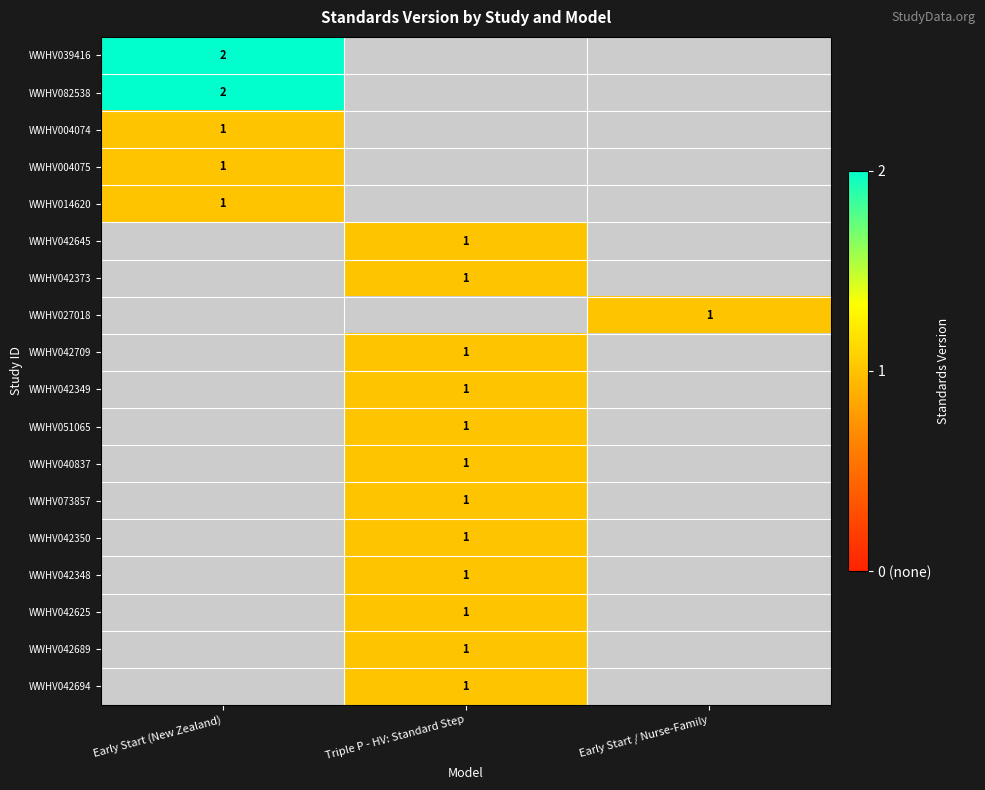

Is it true that WWHV042709 equals 1 at Triple P - HV: Standard Step?

True